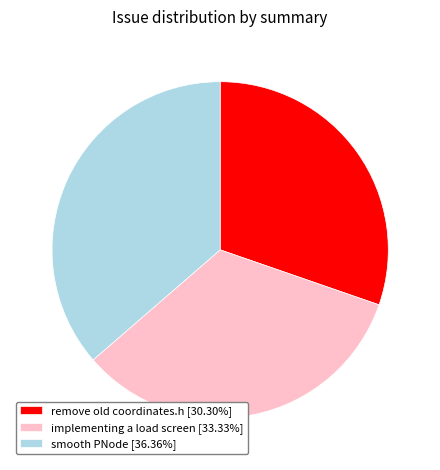

Which category has the smallest portion of the pie?

remove old coordinates.h